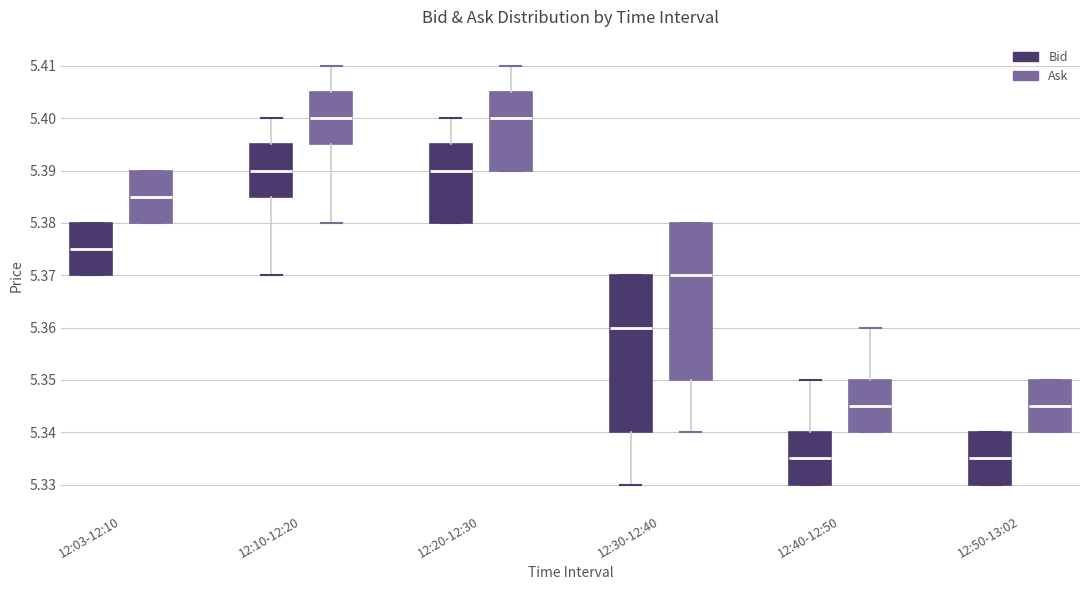

Reading left to right, transcribe this box plot: for each box, give where its median line is, the range the box spans, and where its two whiskers end, as read against the y-axis. The values are not printed on the chart, so give them approximately, as read against the axis.

12:03-12:10 (Bid): median 5.375, box 5.370 to 5.380, whiskers 5.370 to 5.380
12:03-12:10 (Ask): median 5.385, box 5.380 to 5.390, whiskers 5.380 to 5.390
12:10-12:20 (Bid): median 5.390, box 5.385 to 5.395, whiskers 5.370 to 5.400
12:10-12:20 (Ask): median 5.400, box 5.395 to 5.405, whiskers 5.380 to 5.410
12:20-12:30 (Bid): median 5.390, box 5.380 to 5.395, whiskers 5.380 to 5.400
12:20-12:30 (Ask): median 5.400, box 5.390 to 5.405, whiskers 5.390 to 5.410
12:30-12:40 (Bid): median 5.360, box 5.340 to 5.370, whiskers 5.330 to 5.370
12:30-12:40 (Ask): median 5.370, box 5.350 to 5.380, whiskers 5.340 to 5.380
12:40-12:50 (Bid): median 5.335, box 5.330 to 5.340, whiskers 5.330 to 5.350
12:40-12:50 (Ask): median 5.345, box 5.340 to 5.350, whiskers 5.340 to 5.360
12:50-13:02 (Bid): median 5.335, box 5.330 to 5.340, whiskers 5.330 to 5.340
12:50-13:02 (Ask): median 5.345, box 5.340 to 5.350, whiskers 5.340 to 5.350